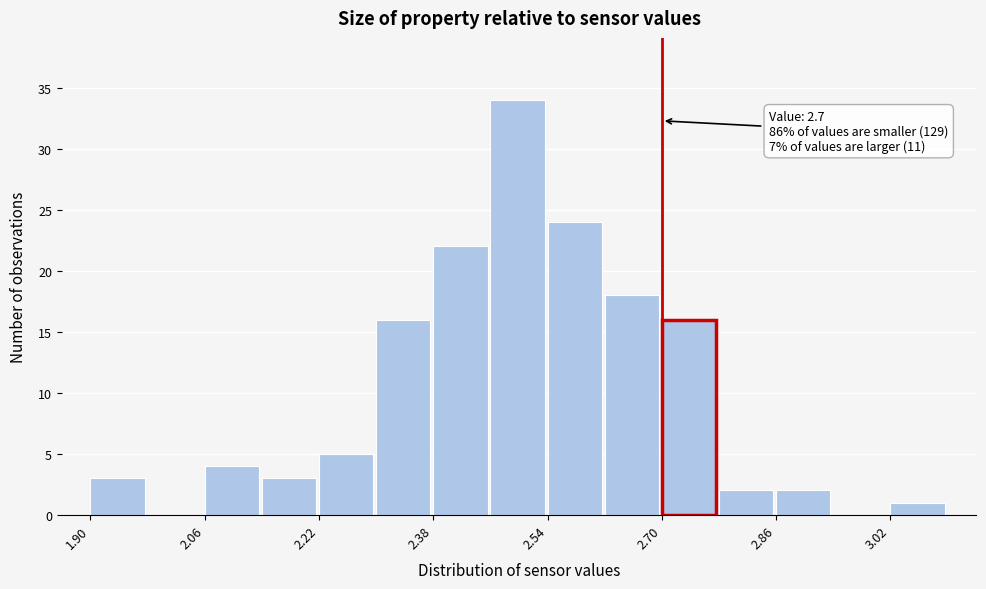

Which range on the x-axis has the tallest bar?

2.46 to 2.54